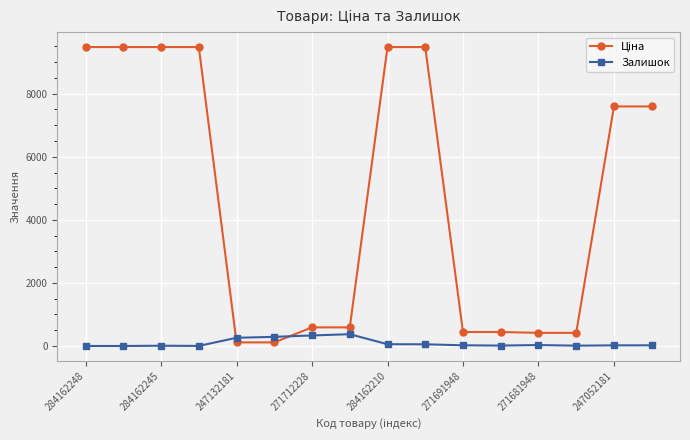

What is the difference between the second highest and minimum values in the Залишок series?

334.0